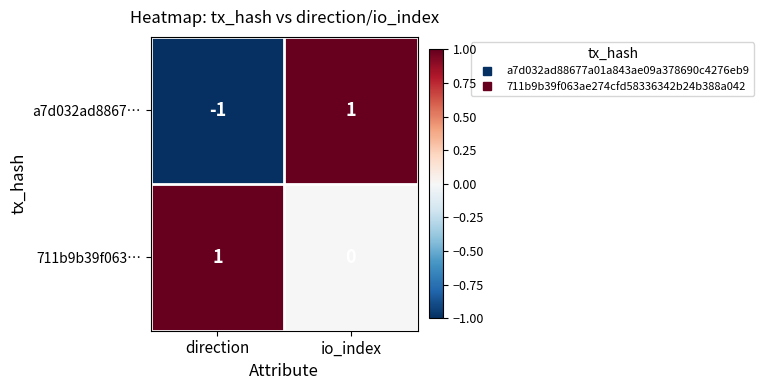

Is it true that 711b9b39f063… equals 1 at io_index?

False